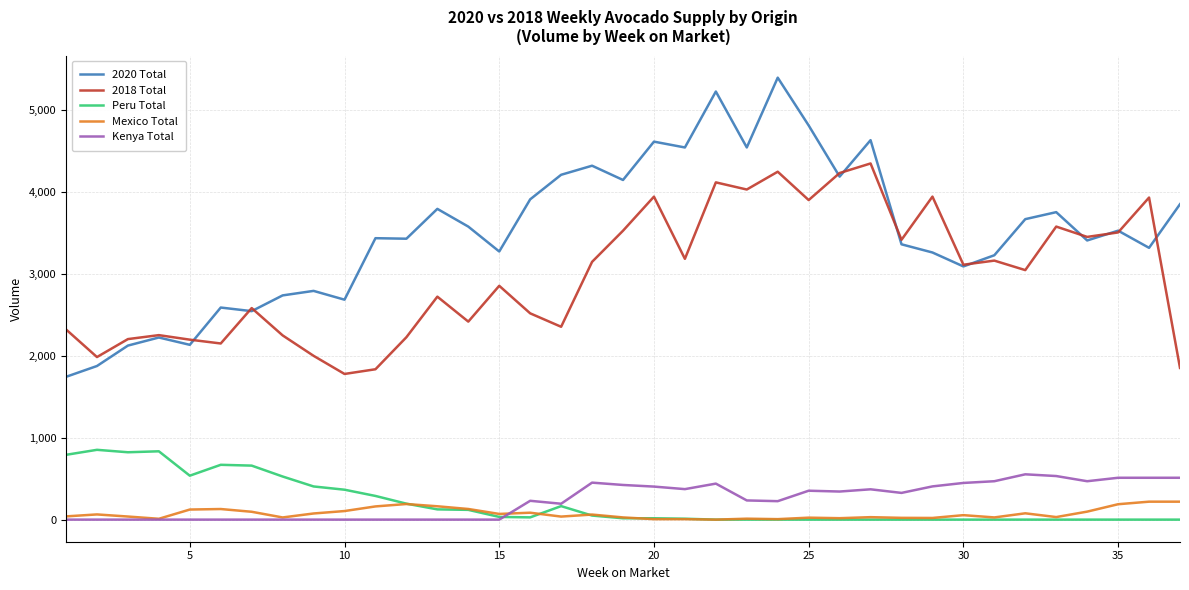

Which series has the largest range (max minus min)?

2020 Total